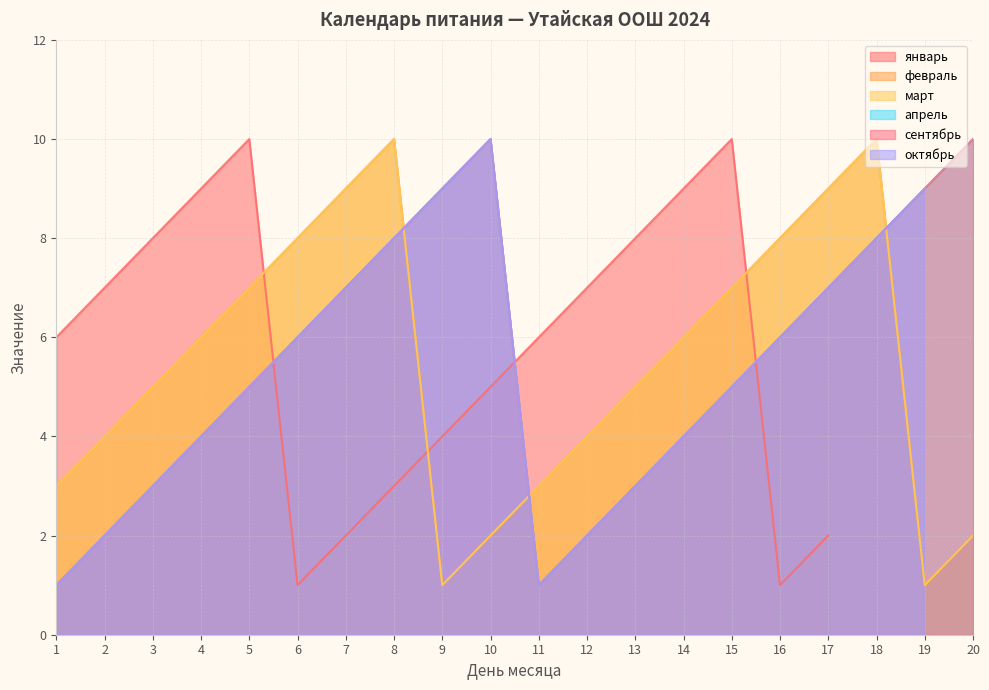

What is the value of the февраль point at the 19th from the left?

1